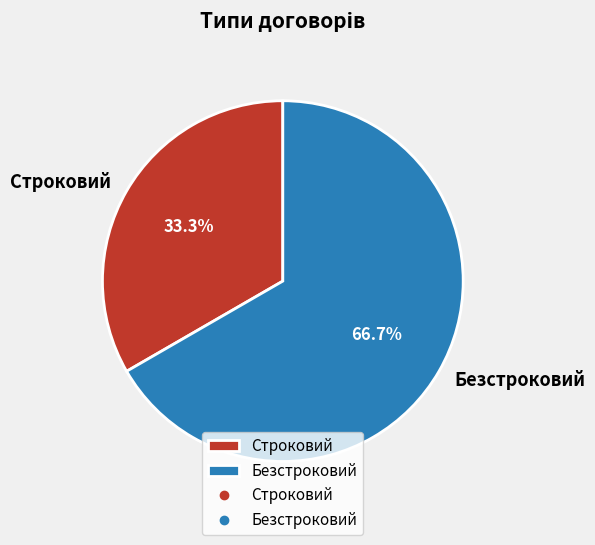

Does any single category account for the majority?

Yes